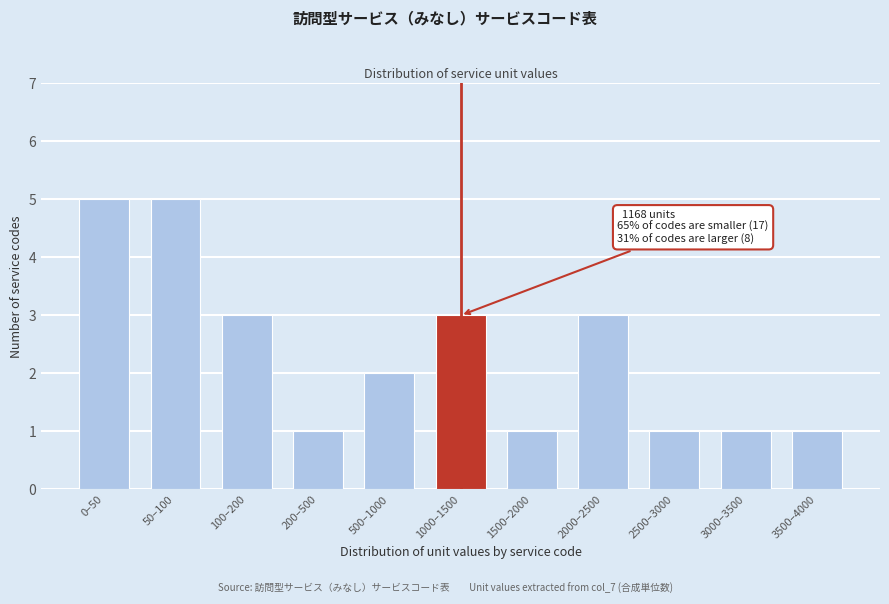

Reading left to right, extract all data points from this chart.

5	5	3	1	2	3	1	3	1	1	1